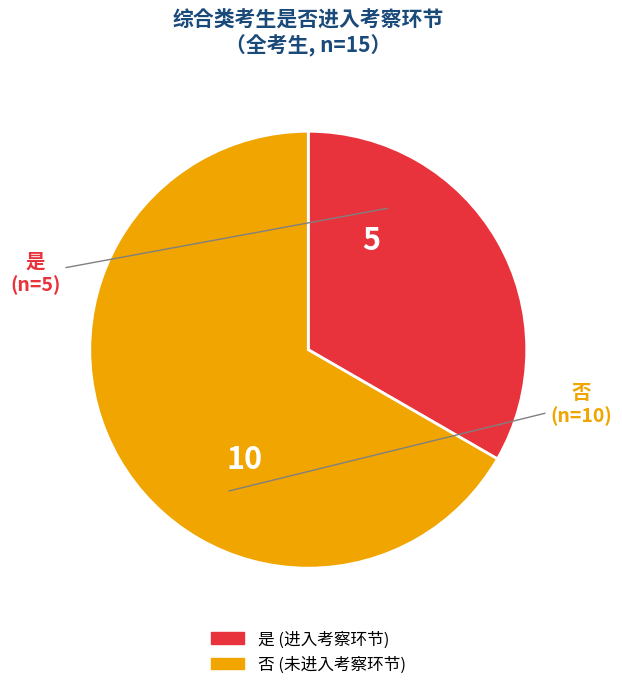

True or false: 是 accounts for 19% of the total.

False